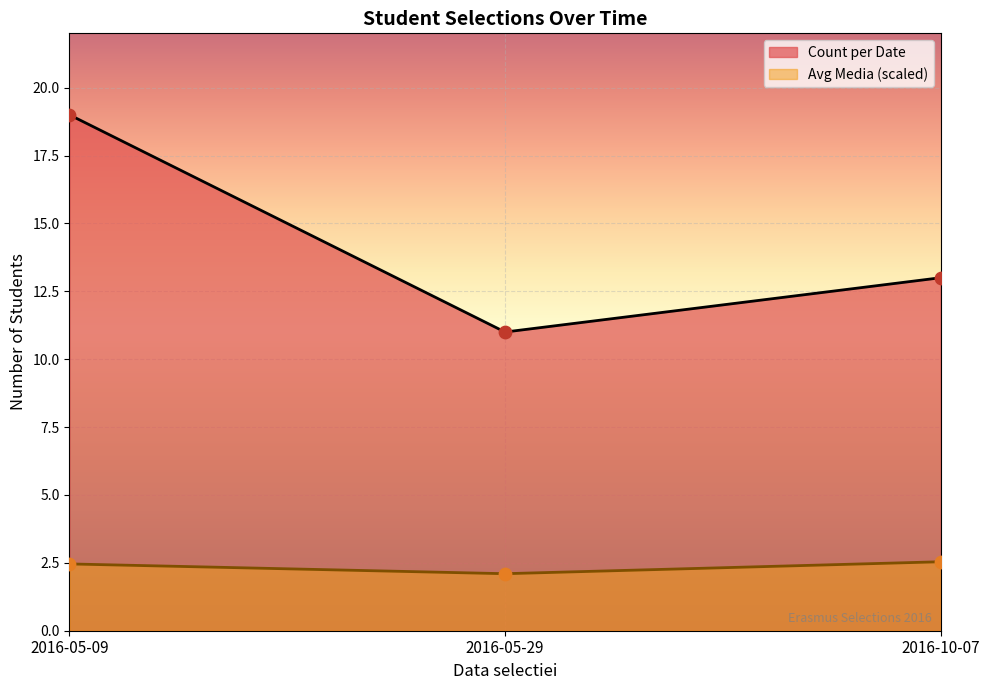

What is the total value across all series at 2016-10-07?

15.5